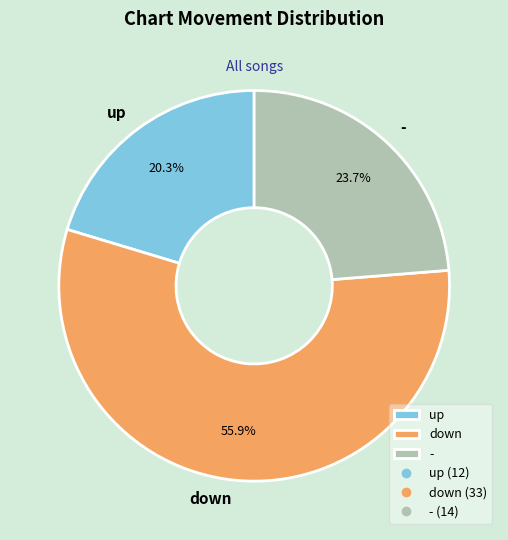

To the nearest percent, what is the average slice percentage?

33%